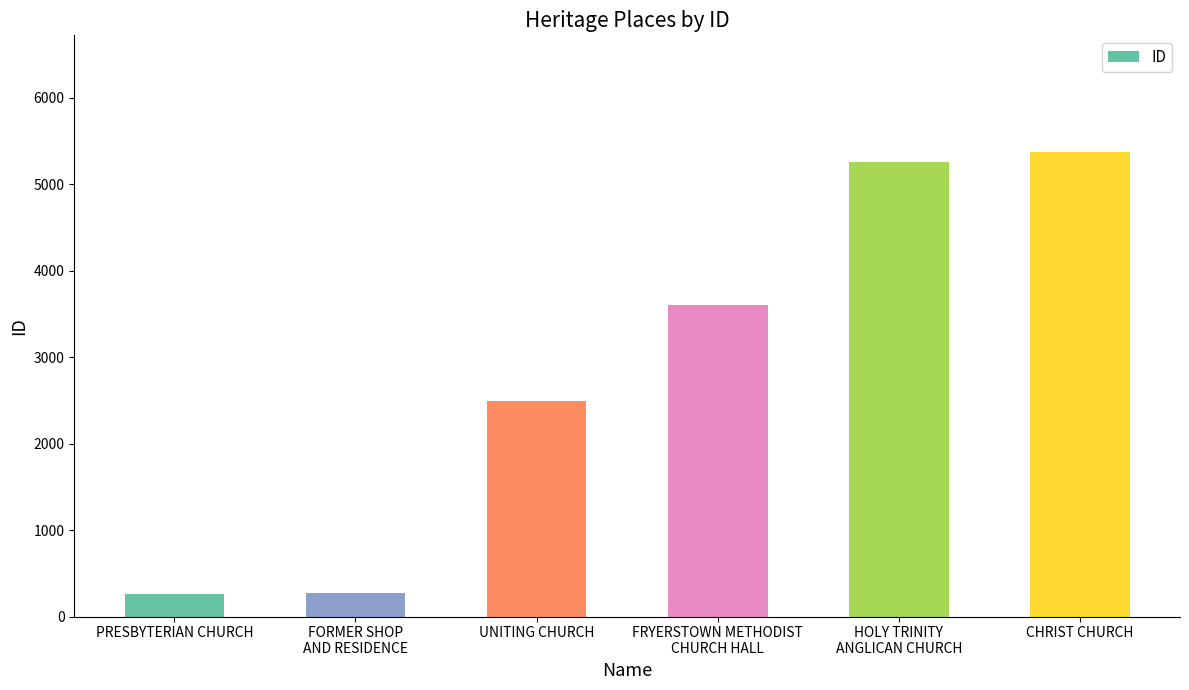

The value at CHRIST CHURCH is 1214. True or false?

False